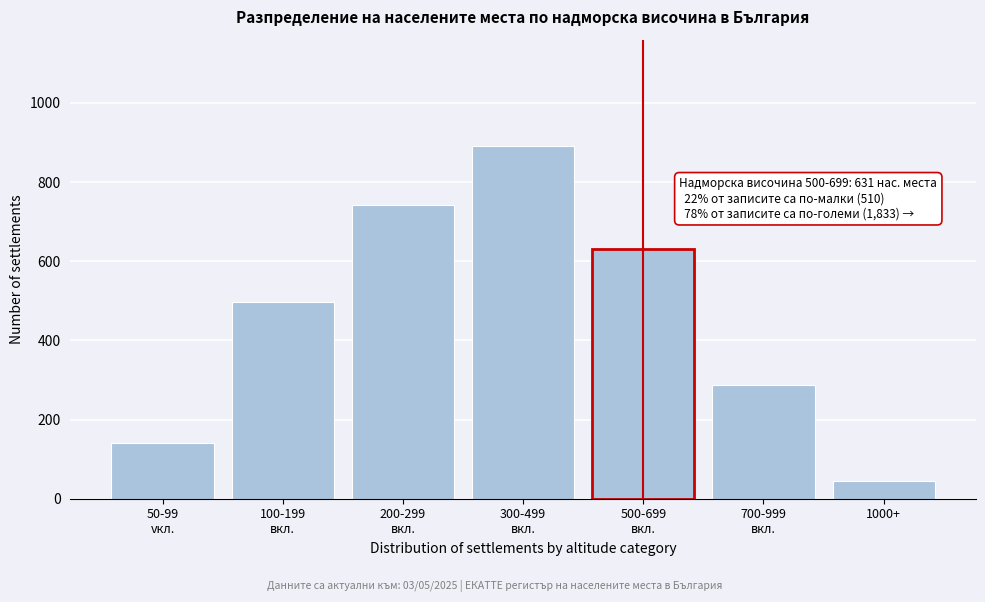

Reading right to left, list all the values displayed in this chart.

45	287	631	892	743	498	142